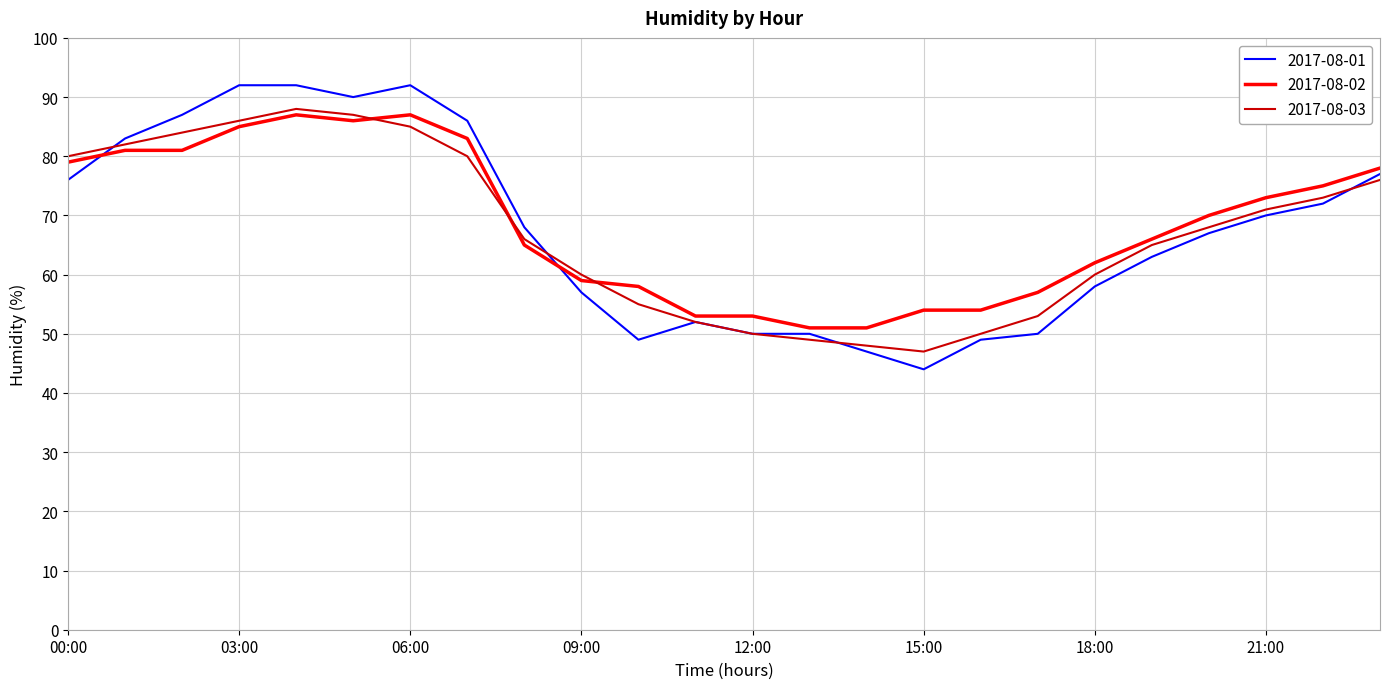

Which series has the widest spread of values?

2017-08-01